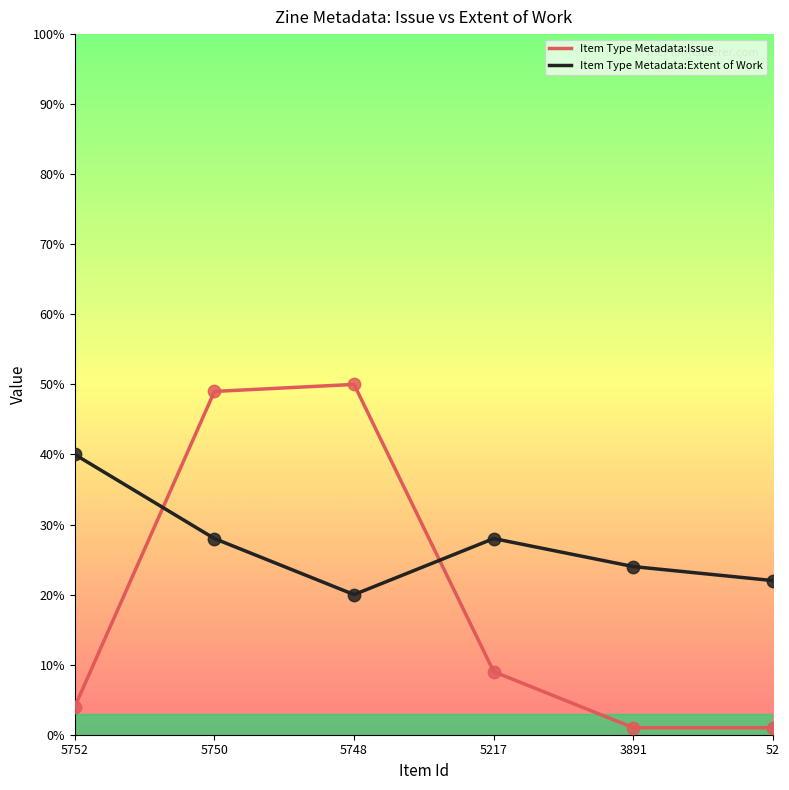

What are all the series names shown in the legend?

Item Type Metadata:Issue, Item Type Metadata:Extent of Work